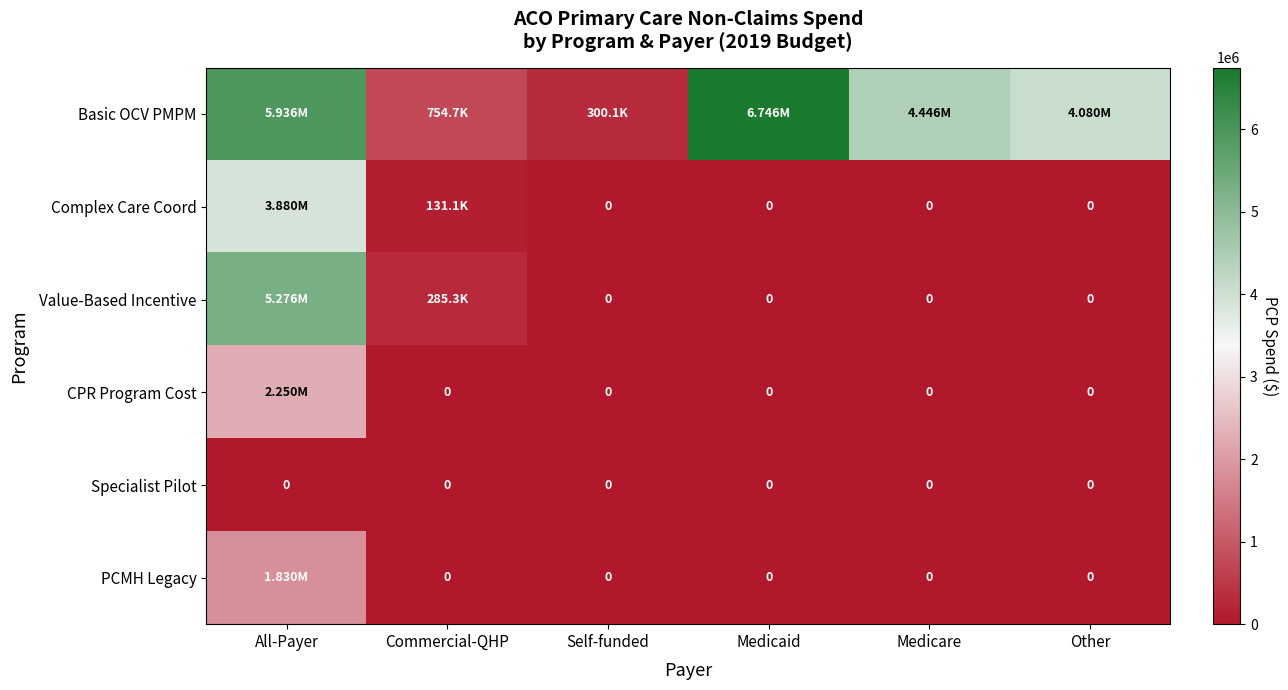

Count the number of data series in this chart.

6